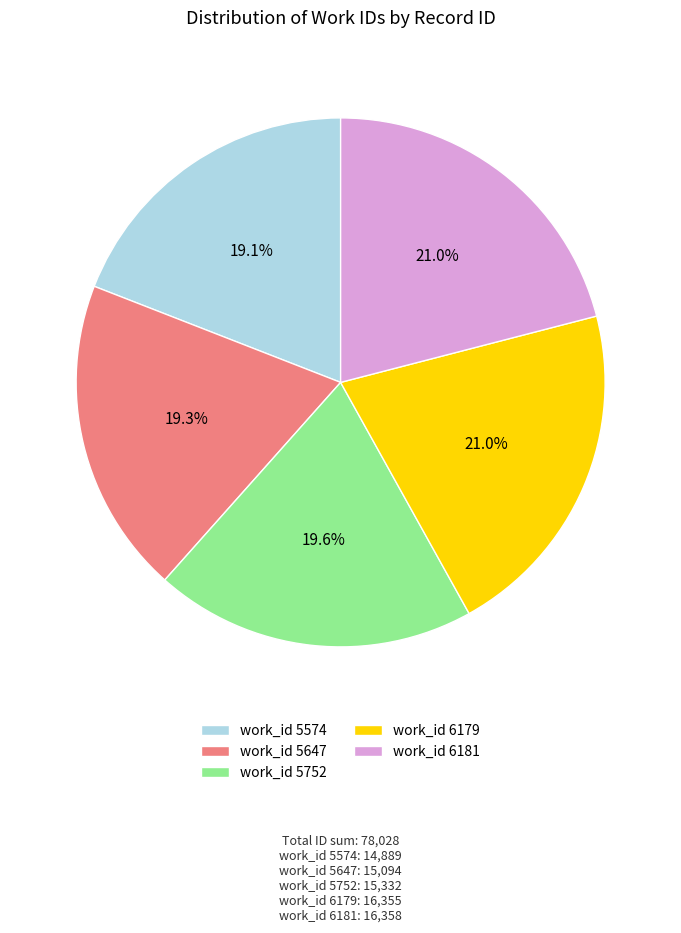

Does work_id 6179 represent more than half of the total?

No